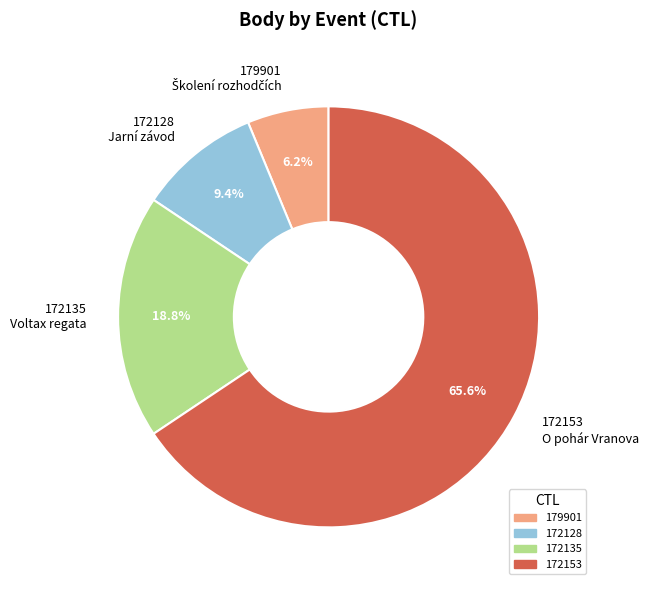

To the nearest percent, what portion does 172153 represent?

66%